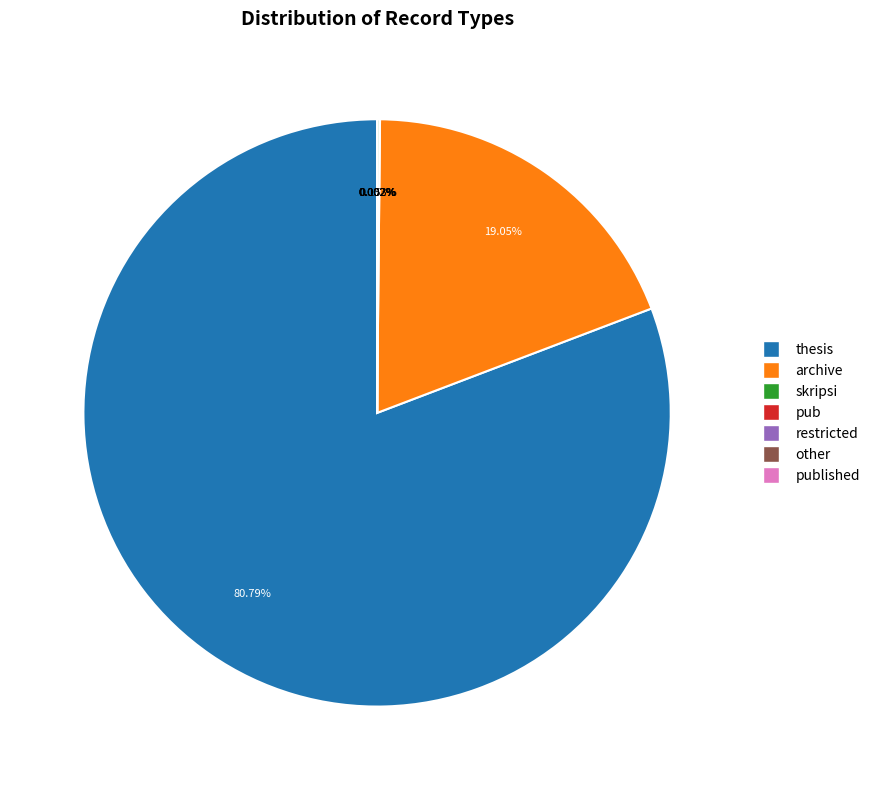

What is the largest slice in the pie chart?

thesis